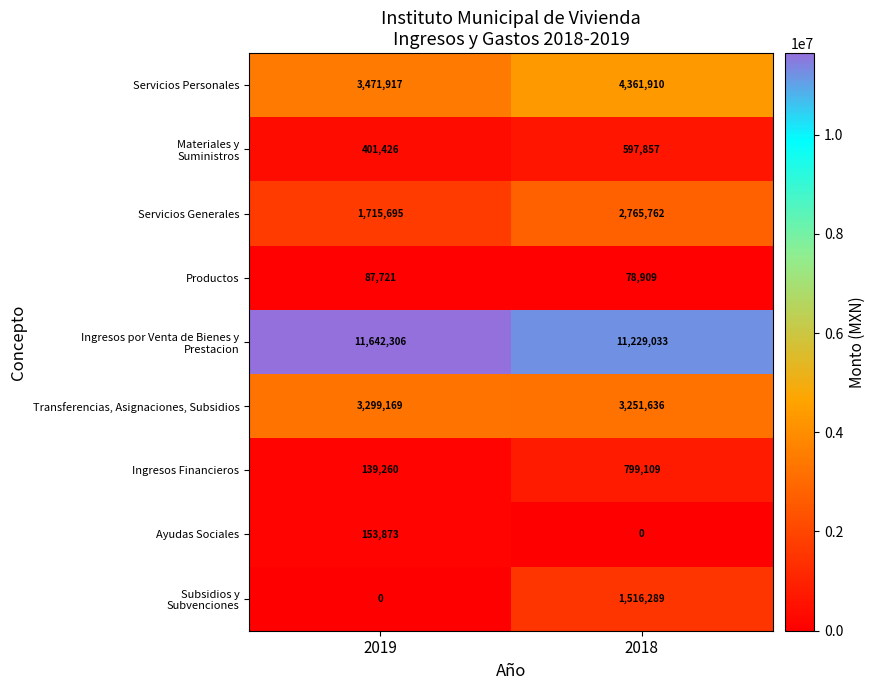

What is the sum of all Transferencias, Asignaciones, Subsidios values?

6550805